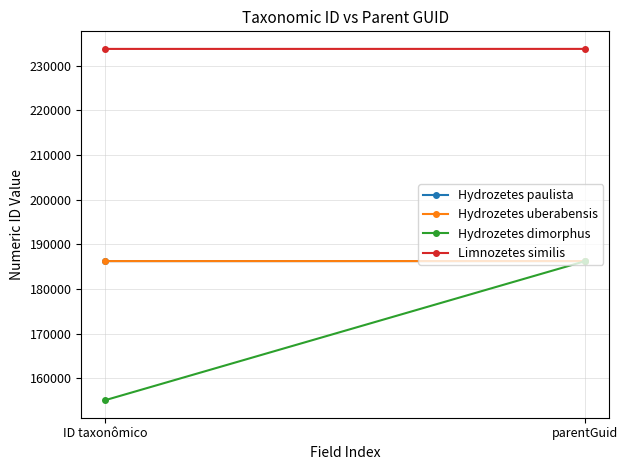

What is the label of the 1st point from the right?

parentGuid